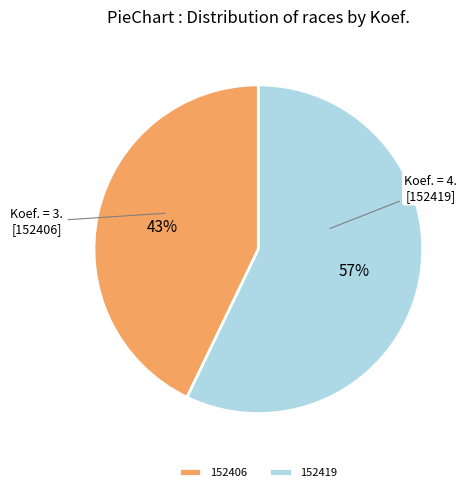

How many slices are in this pie chart?

2